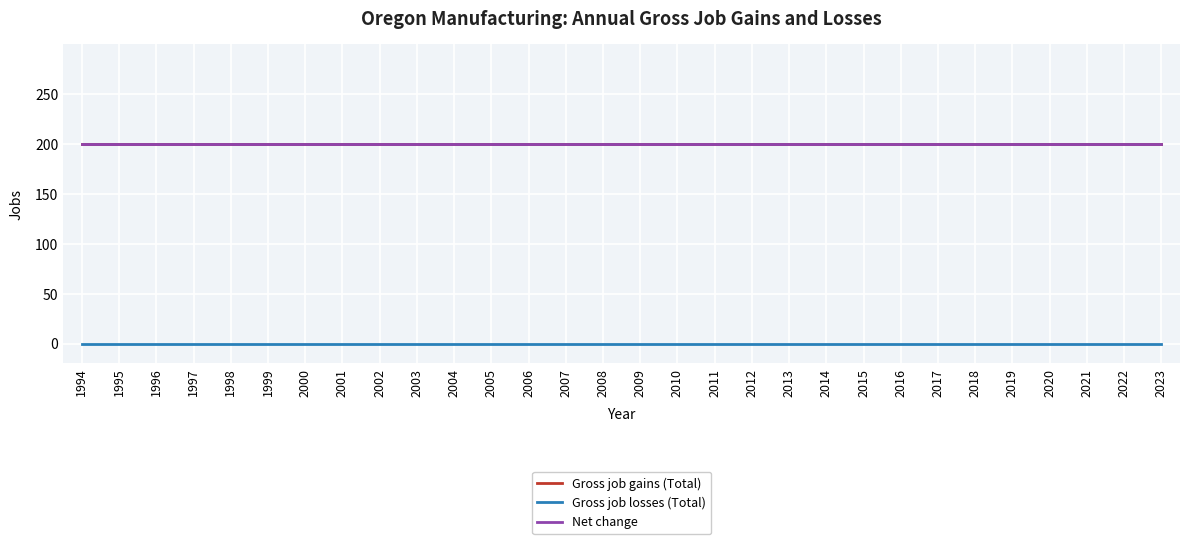

Is it true that Gross job losses (Total) equals 0 at 2003?

True